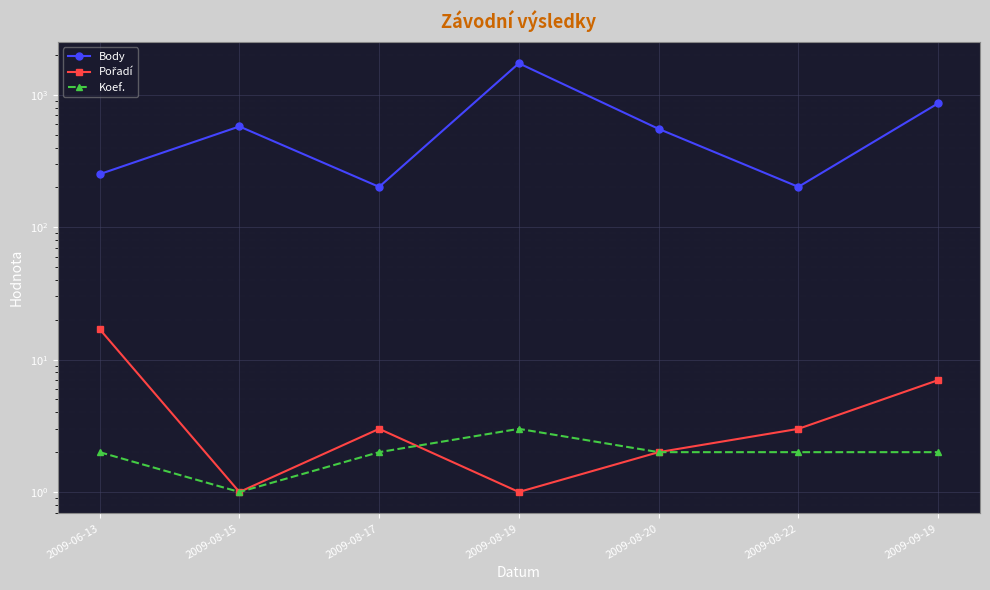

At 2009-09-19, list the series in order from largest to smallest.

Body, Pořadí, Koef.